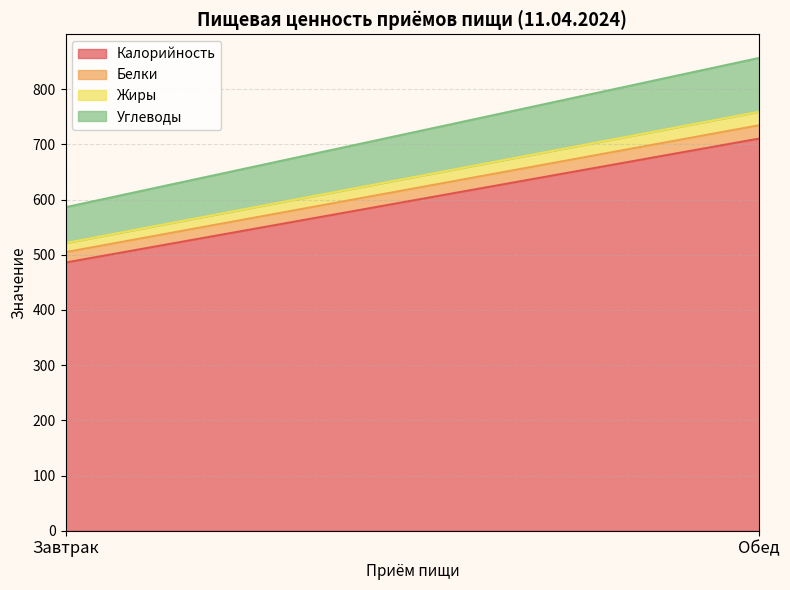

What is the difference between the Углеводы values at Завтрак and Обед?

32.6